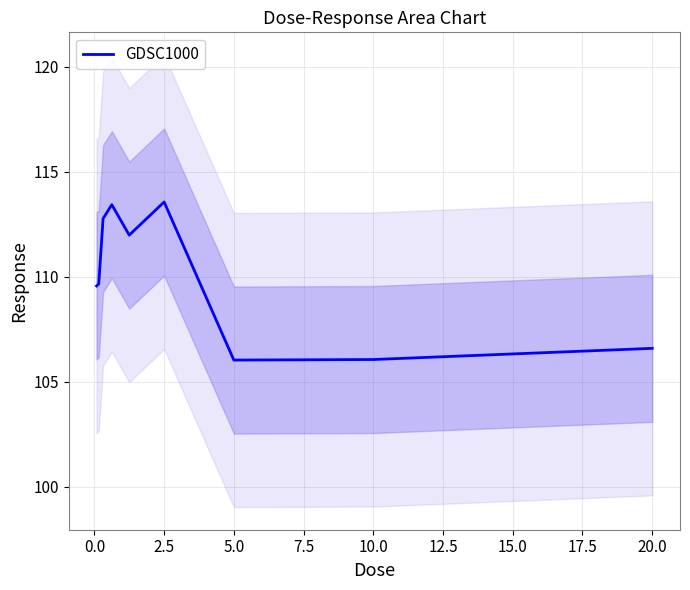

Does the chart have visible grid lines?

Yes